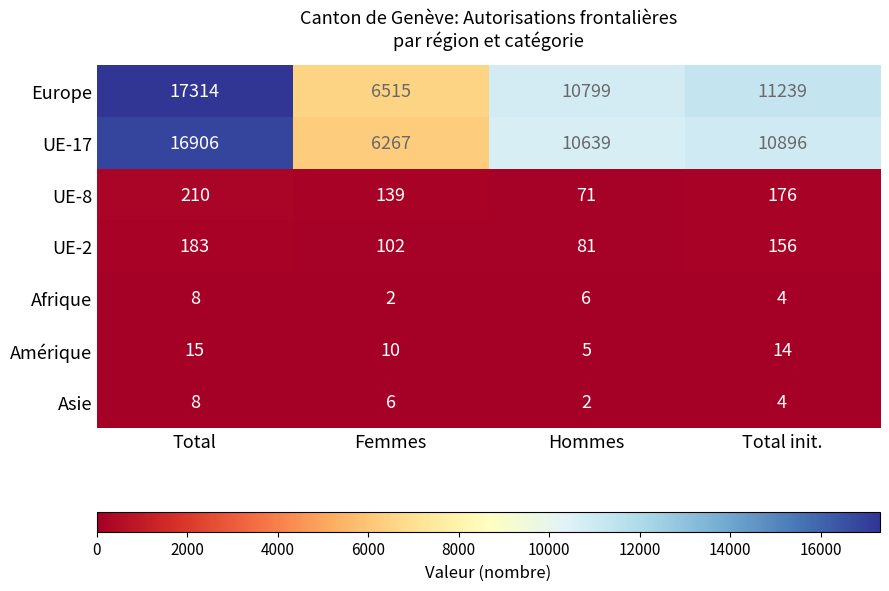

At Femmes, list the series in order from smallest to largest.

Afrique, Asie, Amérique, UE-2, UE-8, UE-17, Europe